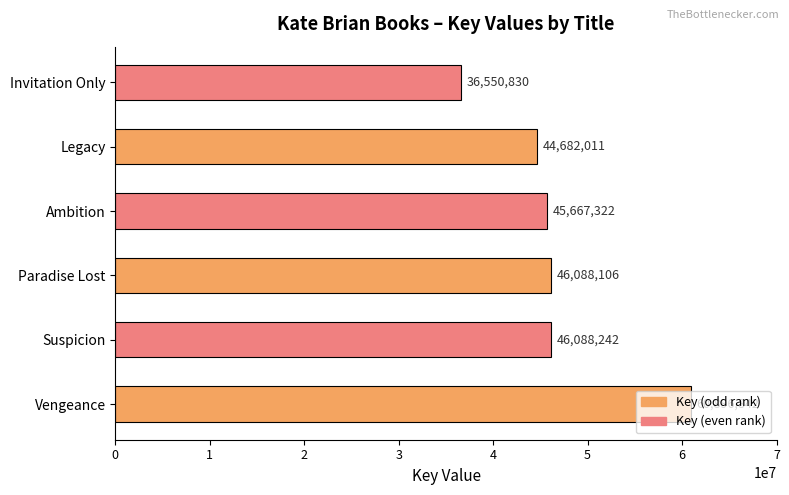

Rank the categories by value from lowest to highest.

Invitation Only, Legacy, Ambition, Paradise Lost, Suspicion, Vengeance